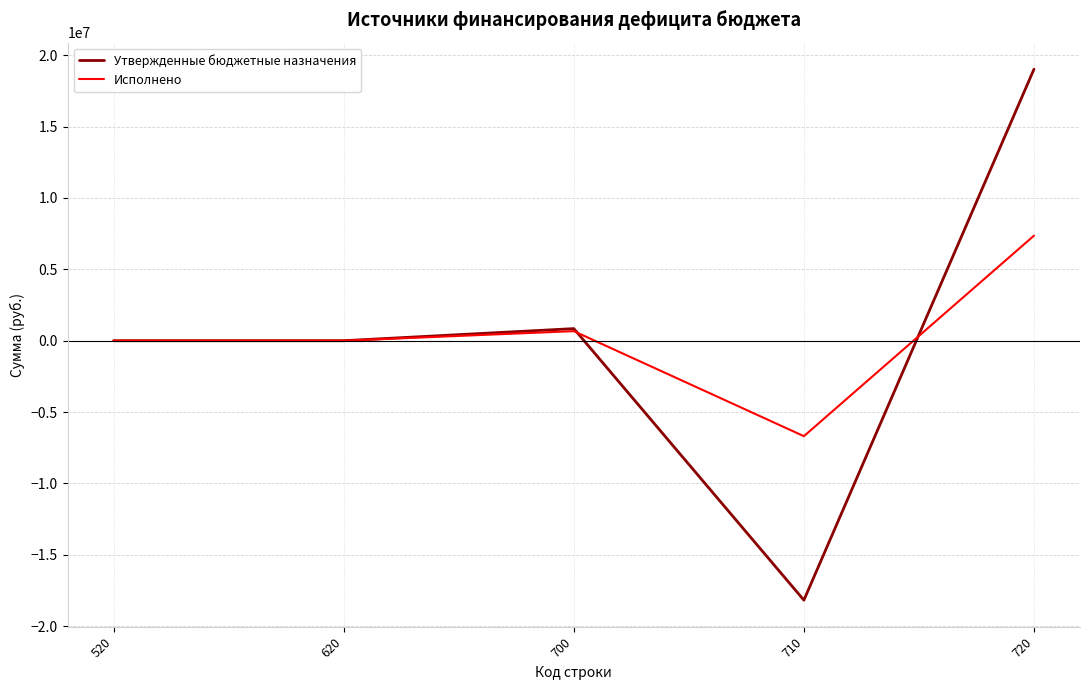

True or false: Утвержденные бюджетные назначения has more than 1 points higher than both neighbors.

False